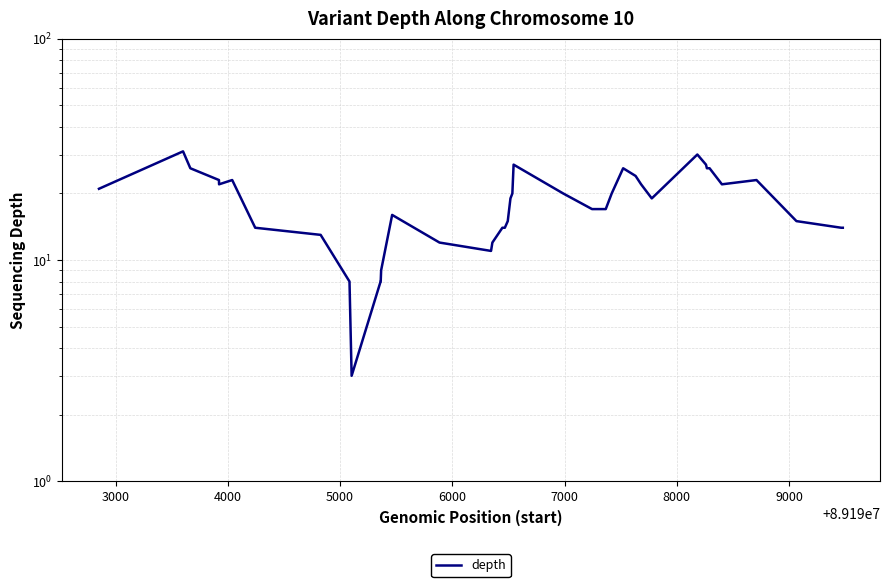

Is it true that the value at 20 is 26?

False